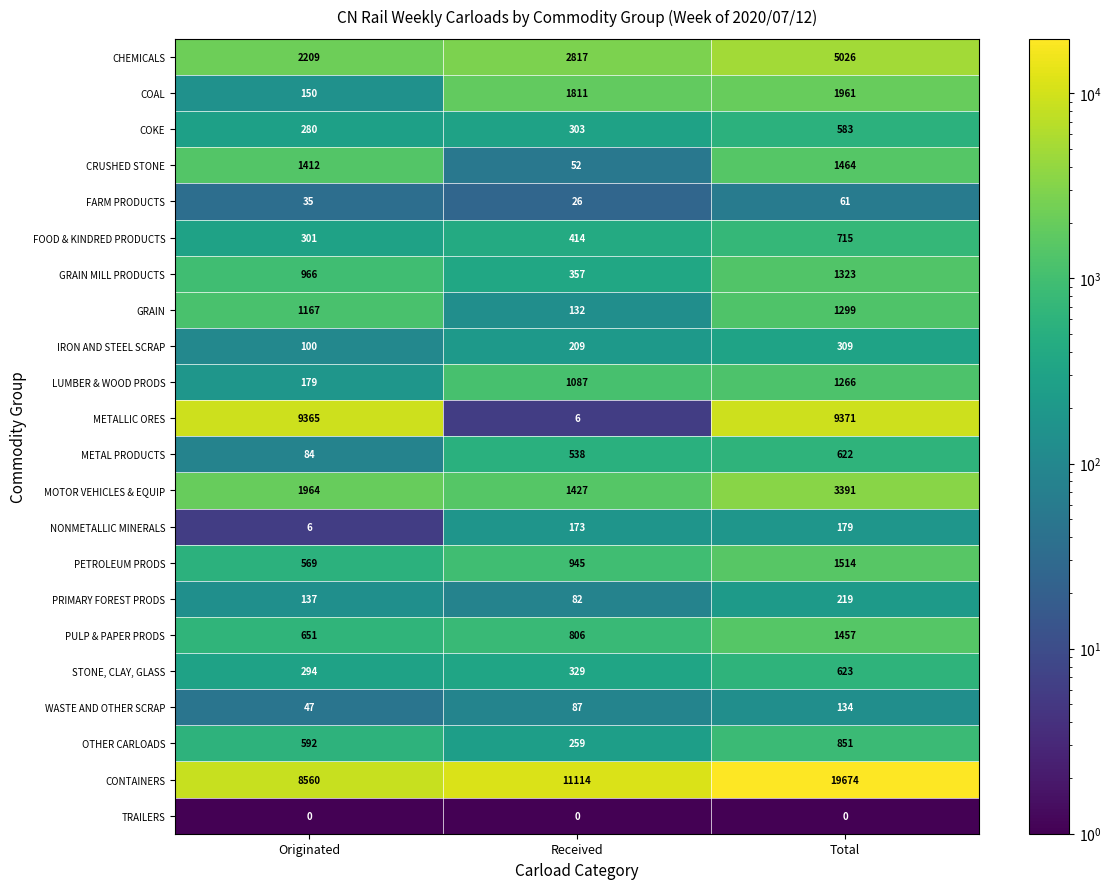

Which series has the largest range (max minus min)?

CONTAINERS